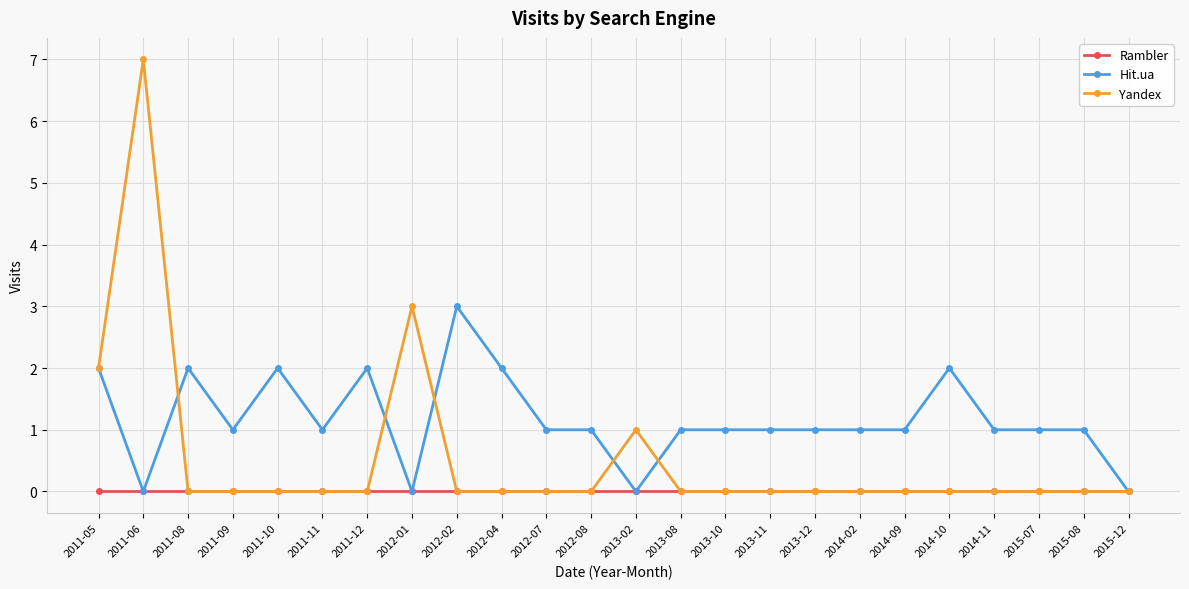

Count the Yandex values in the range 0 to 1.

21